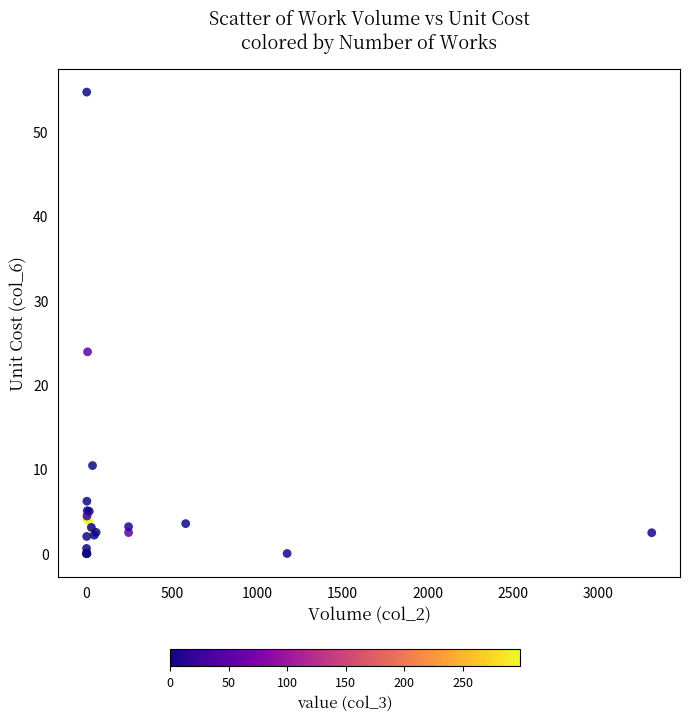

What Y value in the scatter plot is closest to 27?

23.9